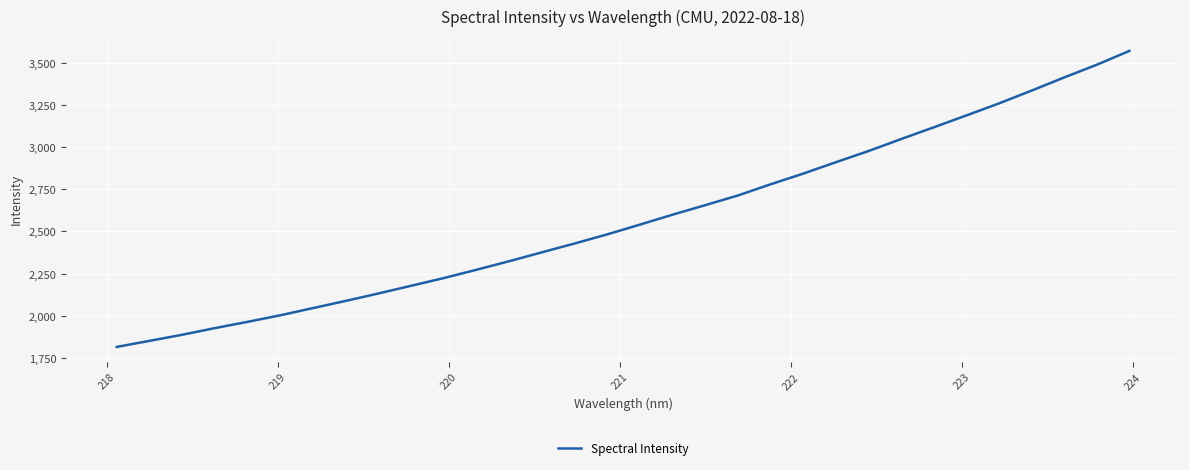

What is the minimum value shown in the chart?

1815.2